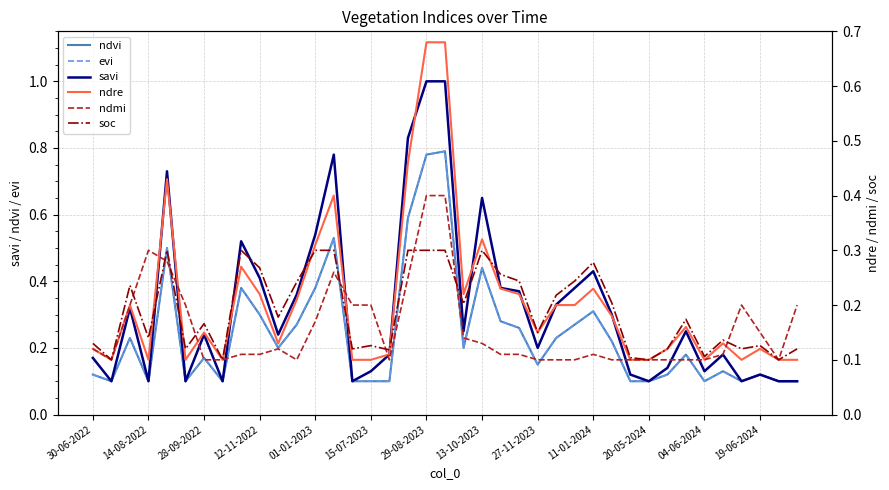

How many lines are shown in the chart?

6